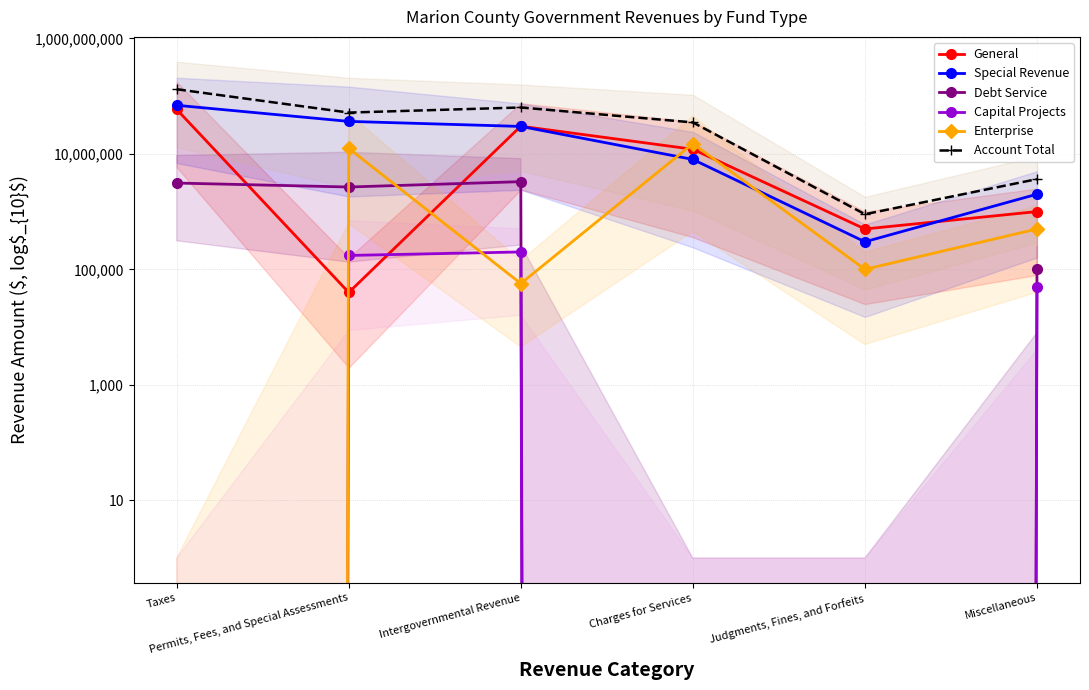

True or false: Capital Projects and Account Total cross at least once.

False